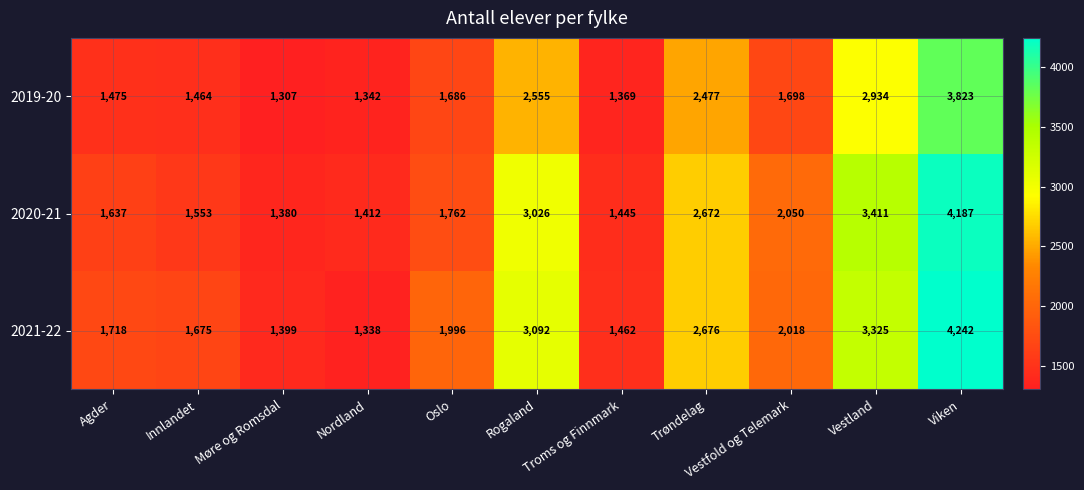

Rank the series by their maximum value, from lowest to highest.

2019-20, 2020-21, 2021-22